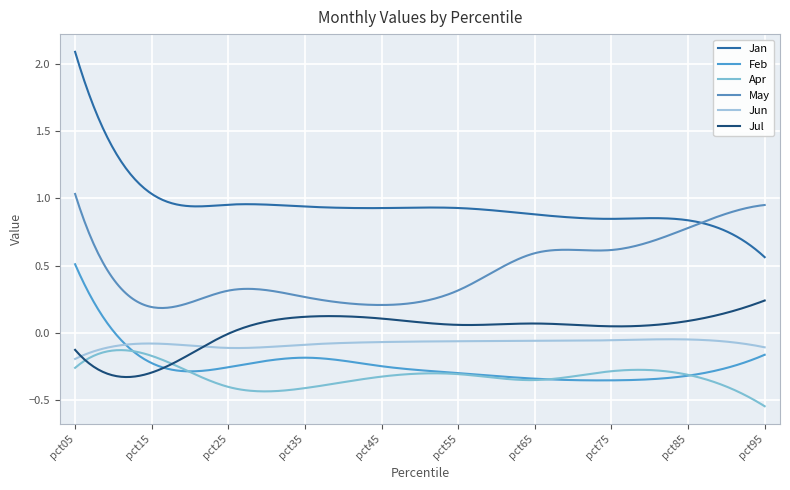

How many lines are shown in the chart?

6